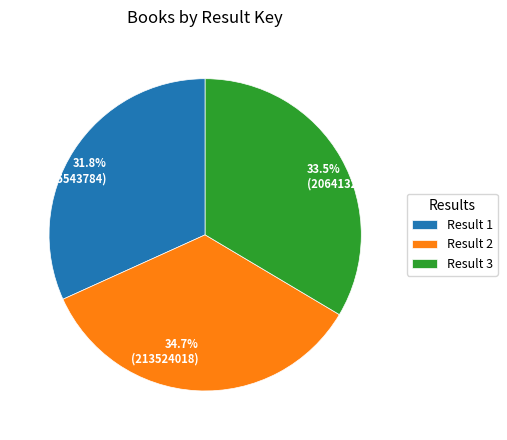

How many slices are in this pie chart?

3